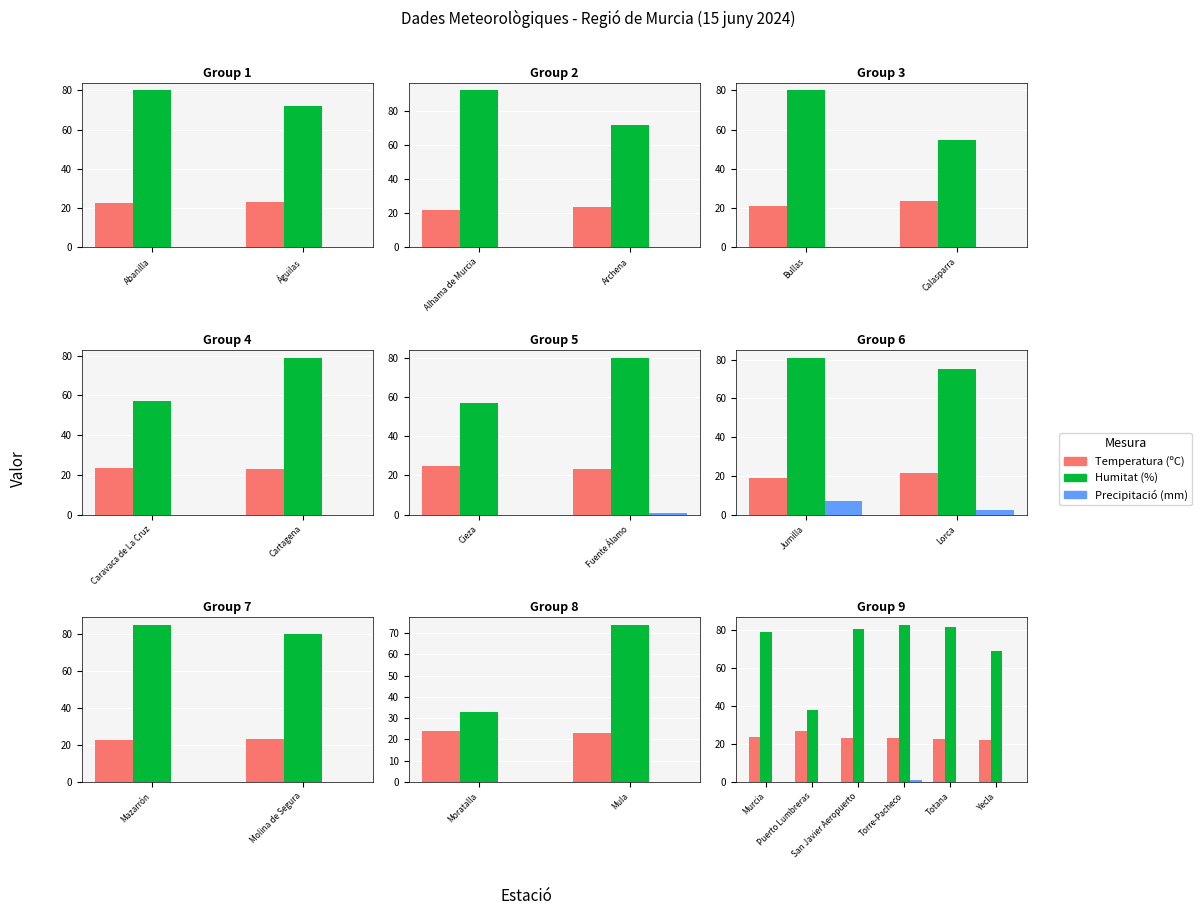

What is the total value across all series at Torre-Pacheco?

106.8